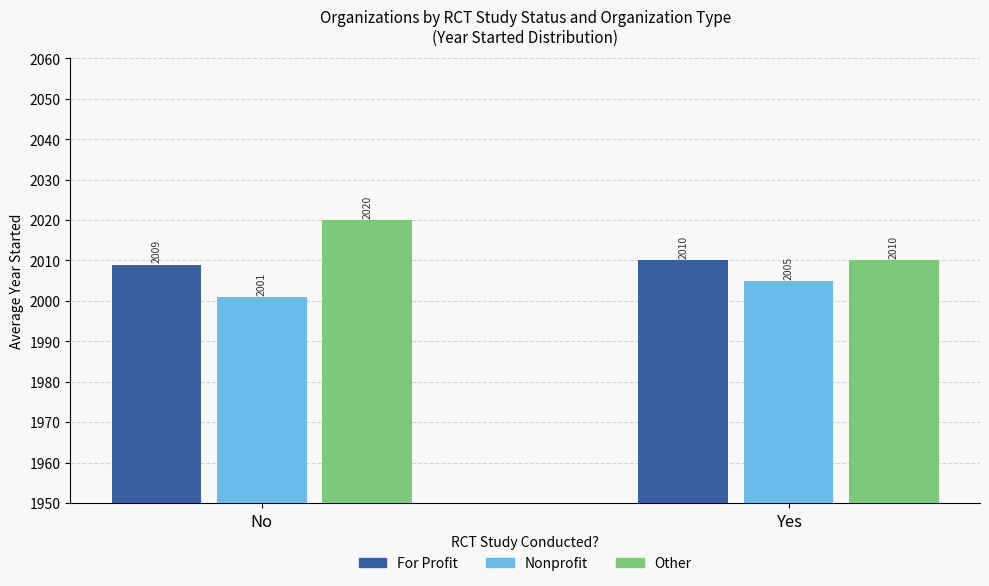

Where is For Profit nearest to the value 2009?

No